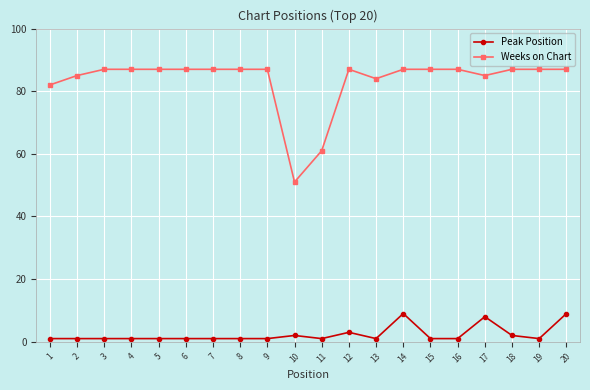

What is the minimum value for Weeks on Chart?

51